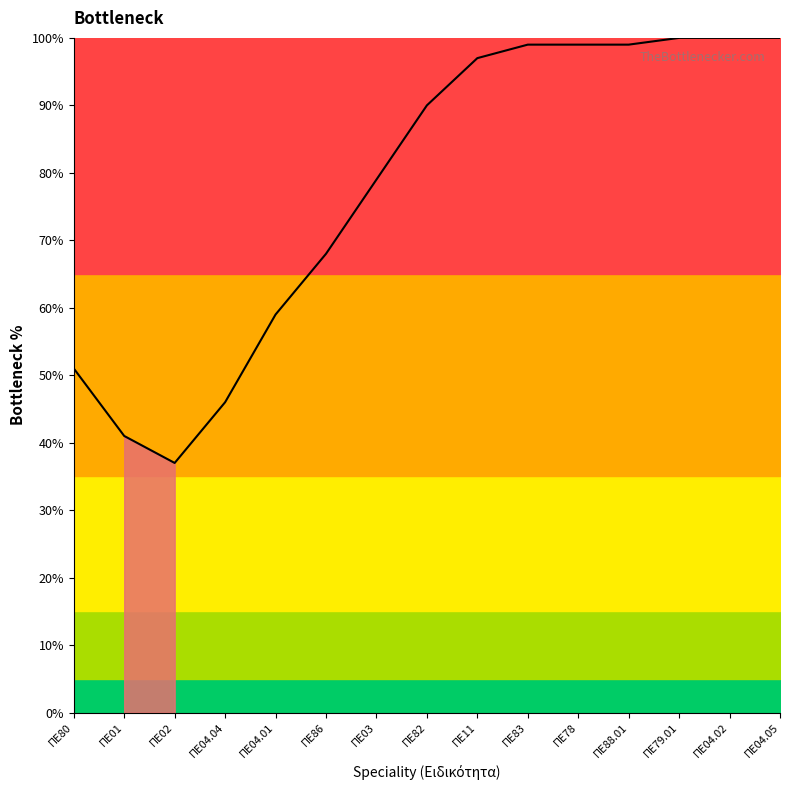

What is the average value?

78